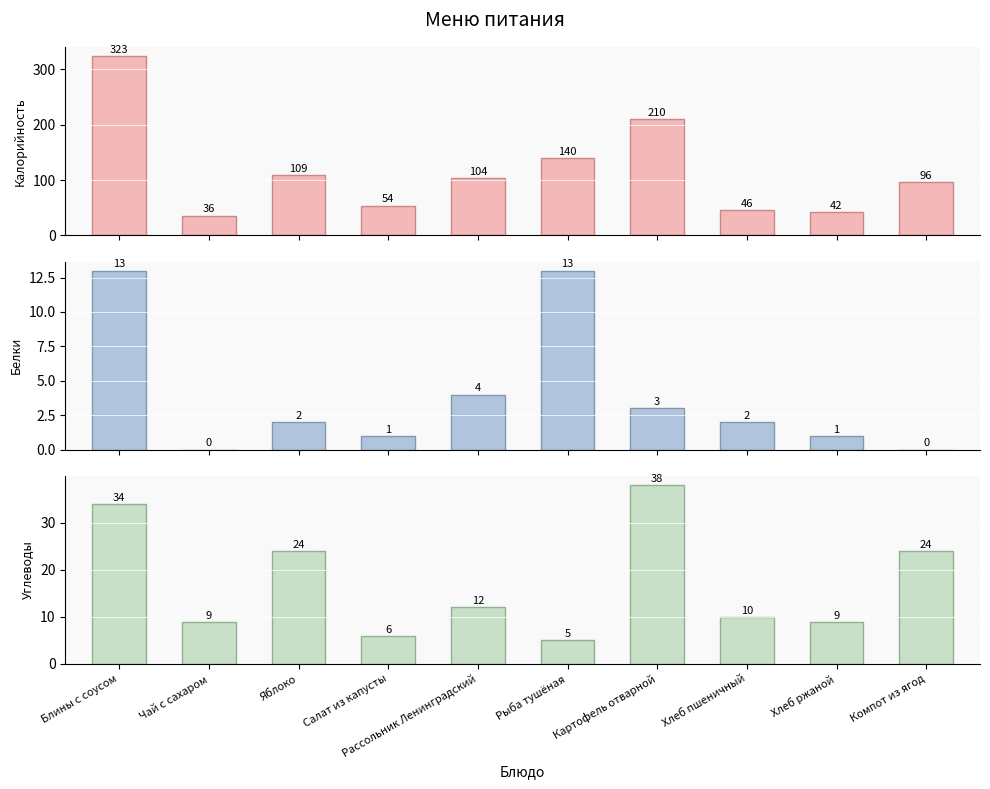

Does the chart contain stacked bars?

No